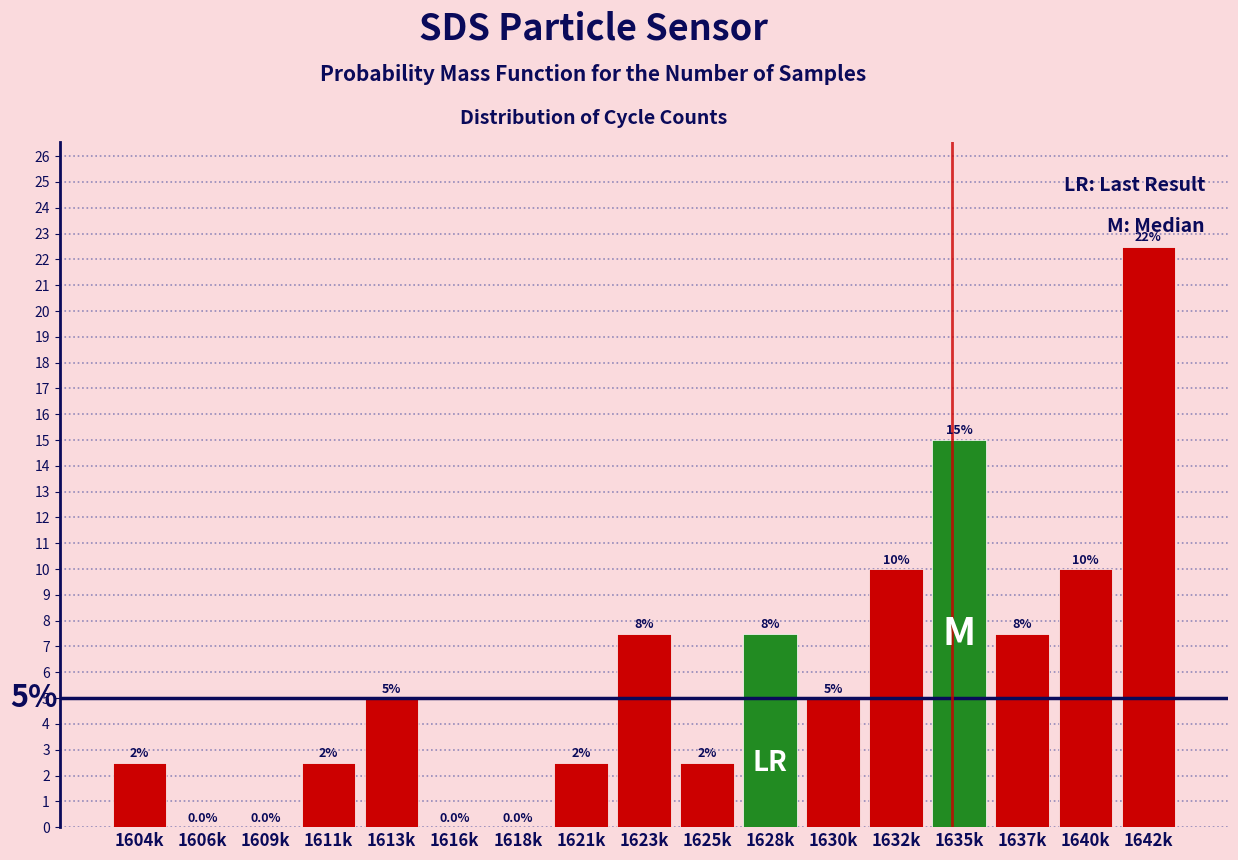

Reading right to left, what are all the values shown in this chart?

1642k=22.5	1640k=10.0	1637k=7.5	1635k=15.0	1632k=10.0	1630k=5.0	1628k=7.5	1625k=2.5	1623k=7.5	1621k=2.5	1618k=0.0	1616k=0.0	1613k=5.0	1611k=2.5	1609k=0.0	1606k=0.0	1604k=2.5